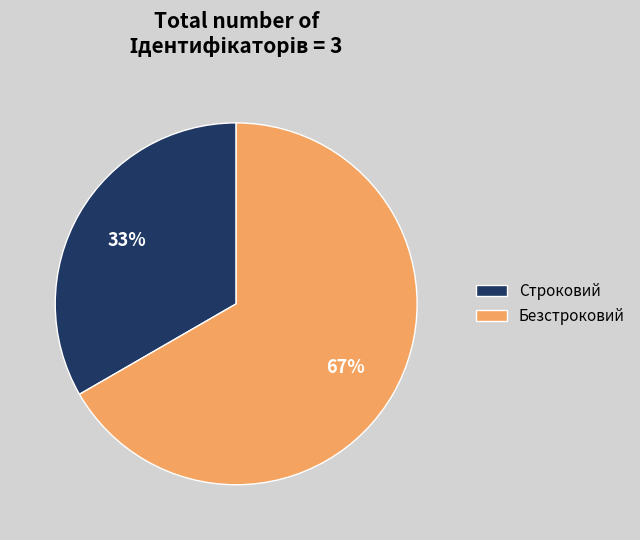

Is the sum of Безстроковий and Строковий greater than half?

Yes